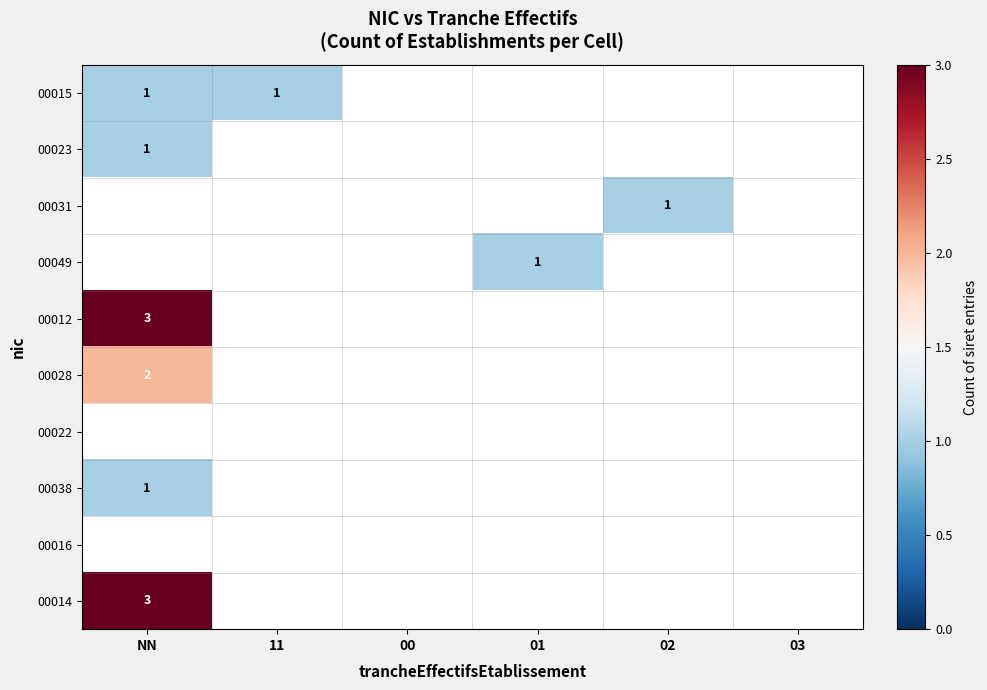

What is the greatest value displayed?

3.0